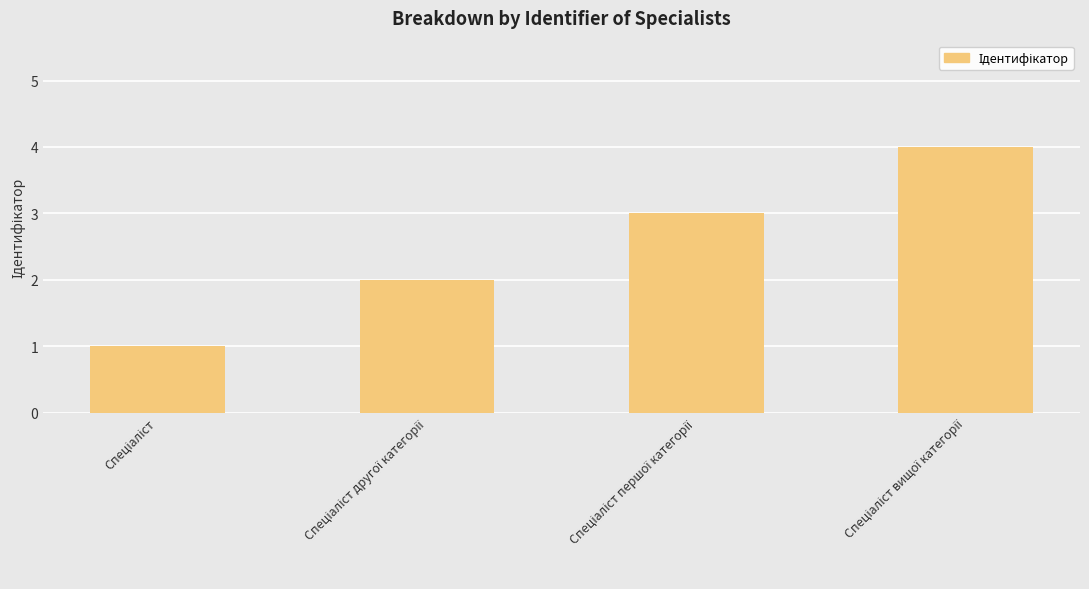

What is the value of the 4th bar from the left?

4